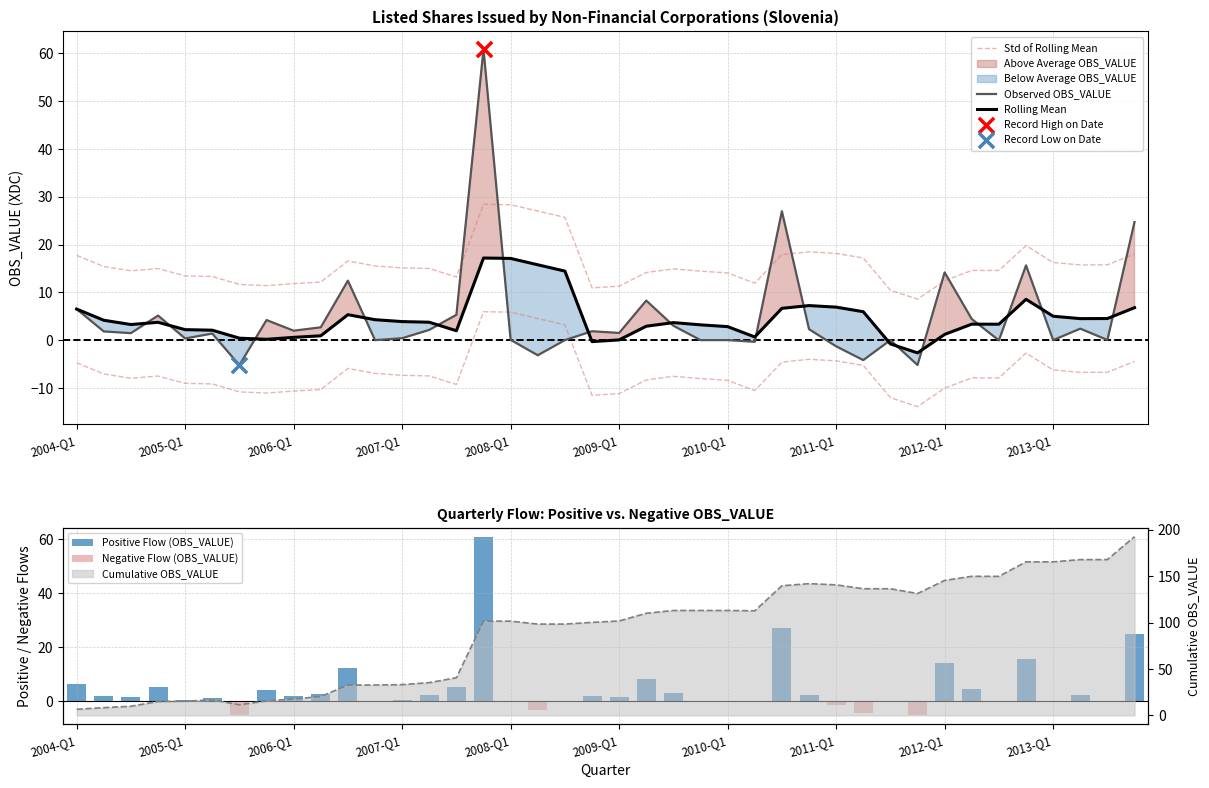

What is the total value across all series at 2007-Q1?

29.0